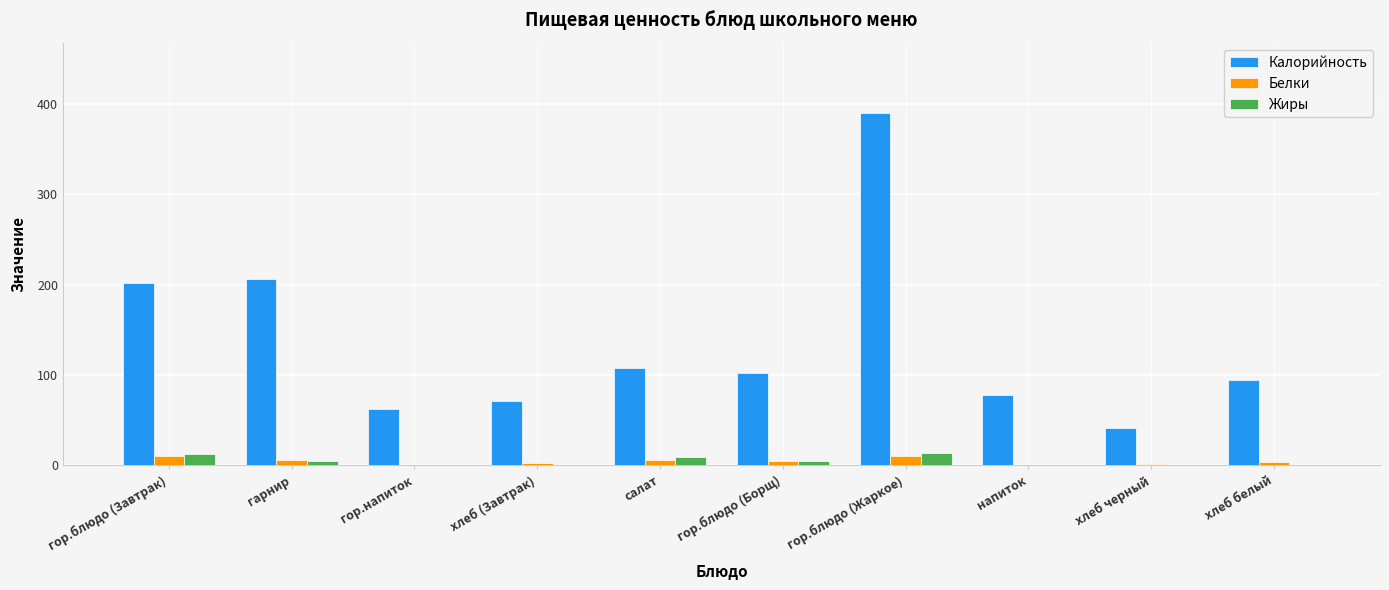

What is the approximate value of Калорийность at хлеб белый?

94.7